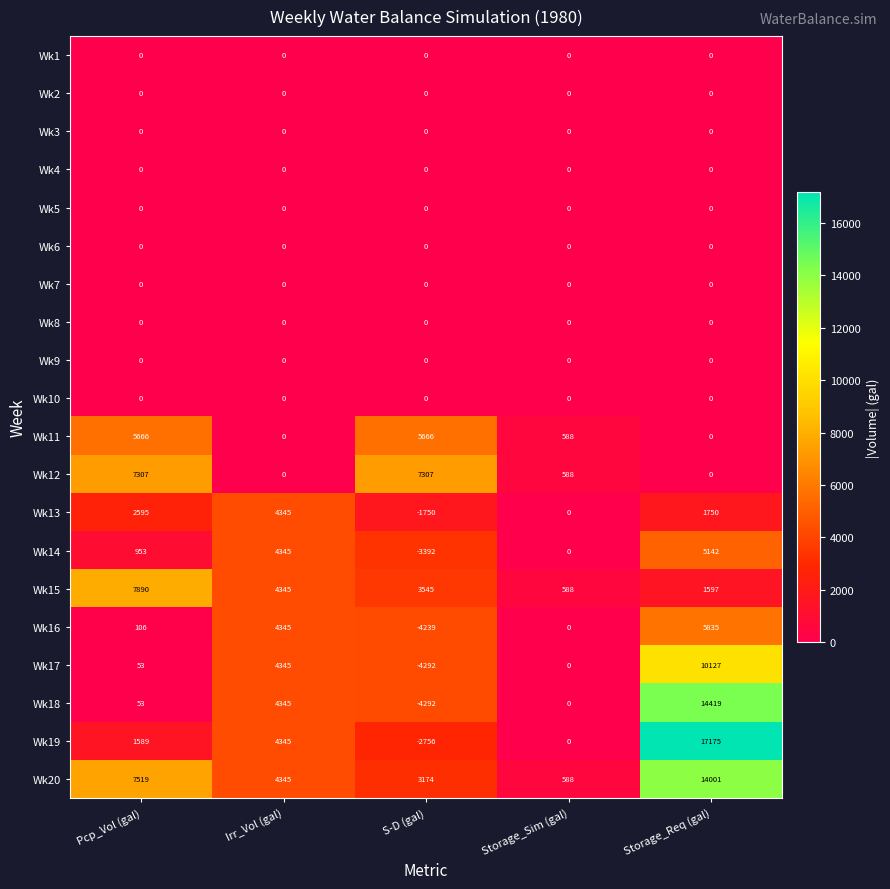

At which category is the sum across all series the highest?

Storage_Req (gal)